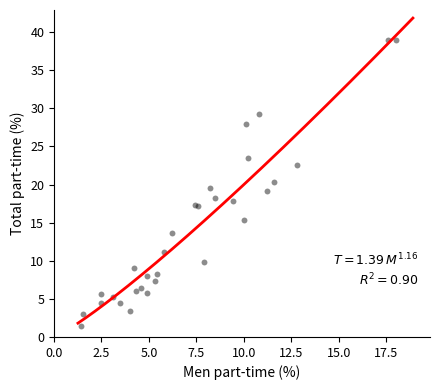

What is the range of X values (max minus min)?

16.6